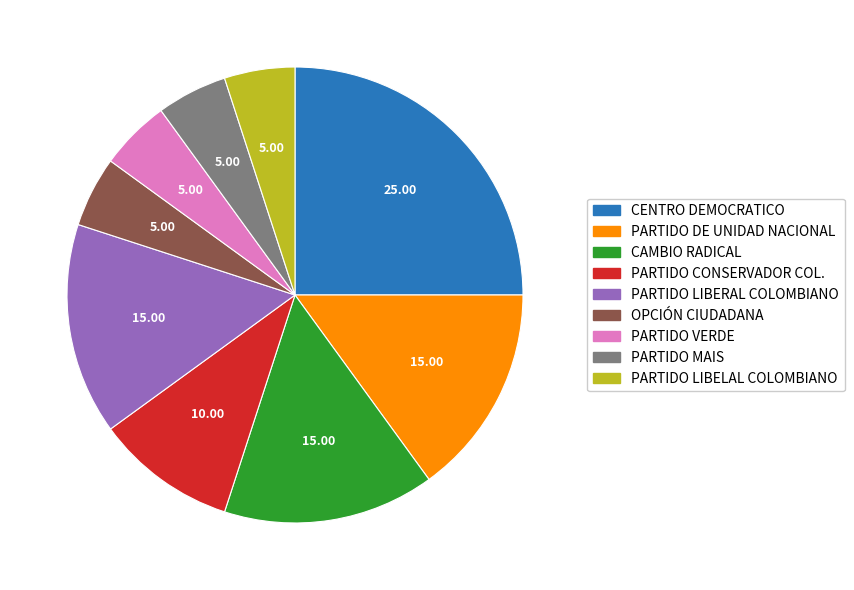

Which has a higher value, PARTIDO VERDE or CAMBIO RADICAL?

CAMBIO RADICAL